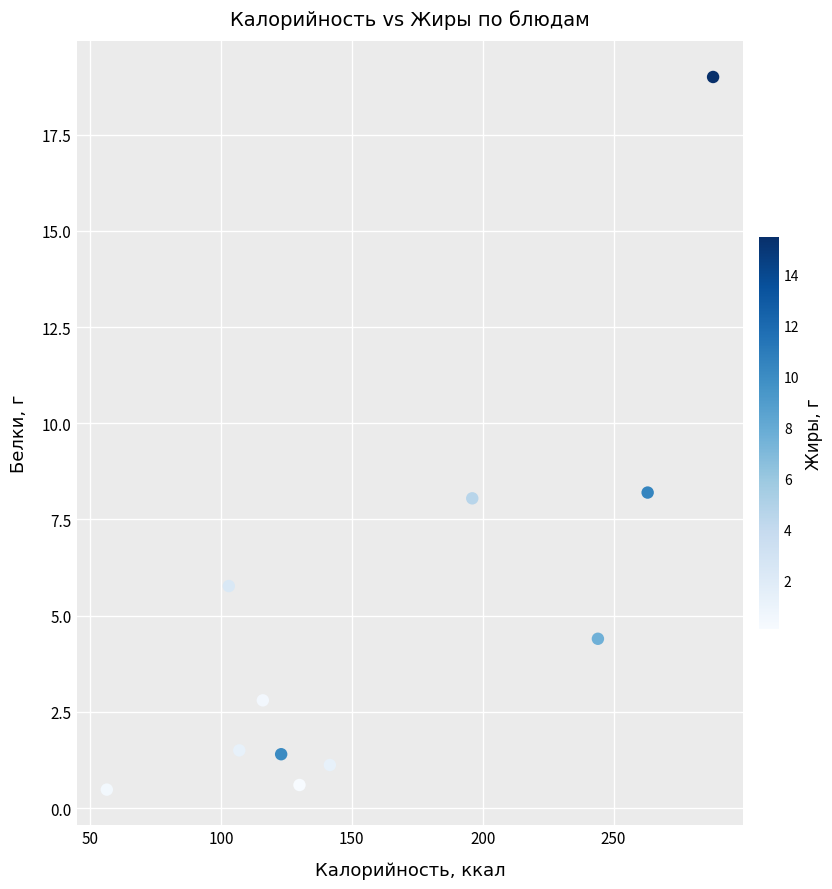

What is the range of X values (max minus min)?

231.6